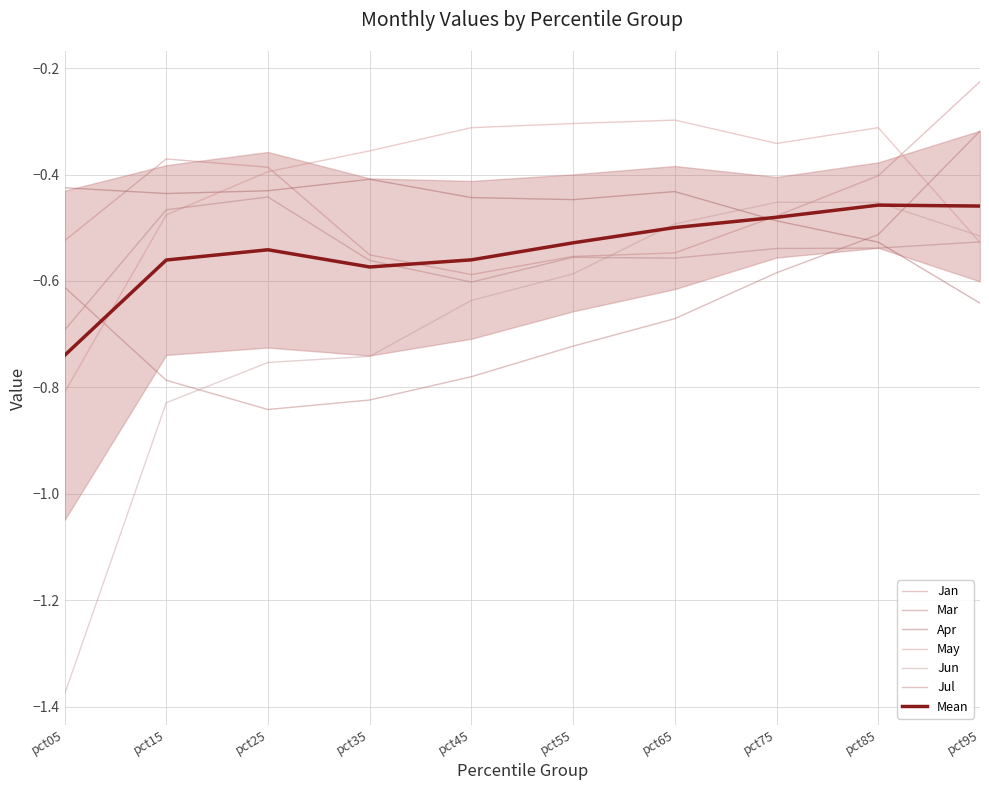

In Mar, how many points are lower than both neighbors (excluding endpoints)?

1